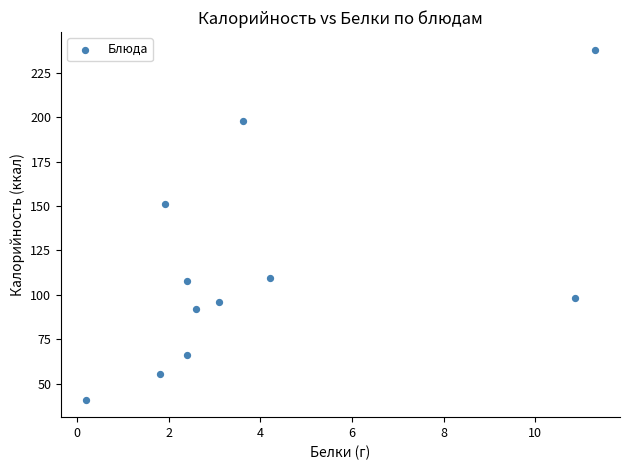

What is the range of X values (max minus min)?

11.1